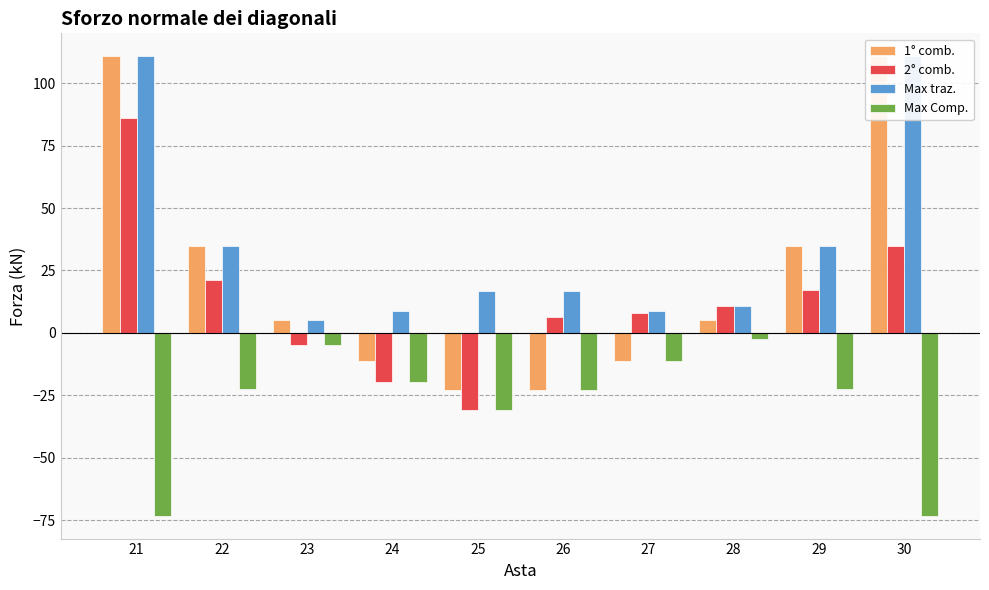

What is the difference between the Max Comp. values at 24 and 23?

15.0